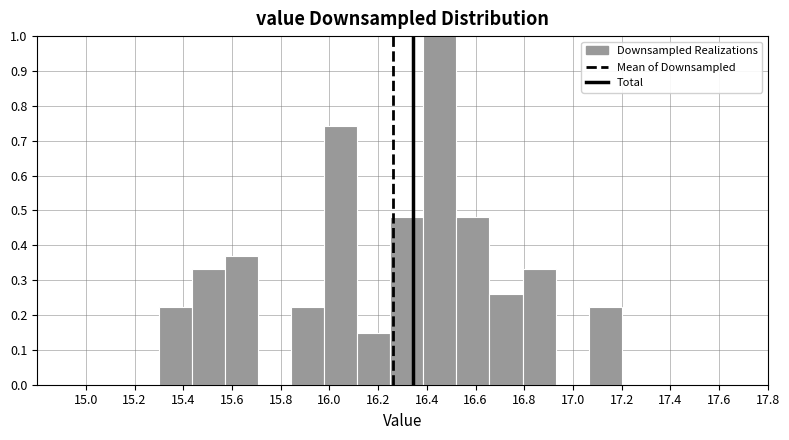

Reading left to right, transcribe this chart: for each bar, give the range it covers on the x-axis and its height. Neither the bar edges nor the heights are printed on the chart, so give them approximately, as read against the axes.

15.30 to 15.44: 0.22
15.44 to 15.58: 0.33
15.58 to 15.70: 0.37
15.70 to 15.84: 0
15.84 to 15.98: 0.22
15.98 to 16.12: 0.74
16.12 to 16.26: 0.15
16.26 to 16.38: 0.48
16.38 to 16.52: 1.00
16.52 to 16.66: 0.48
16.66 to 16.80: 0.26
16.80 to 16.92: 0.33
16.92 to 17.06: 0
17.06 to 17.20: 0.22